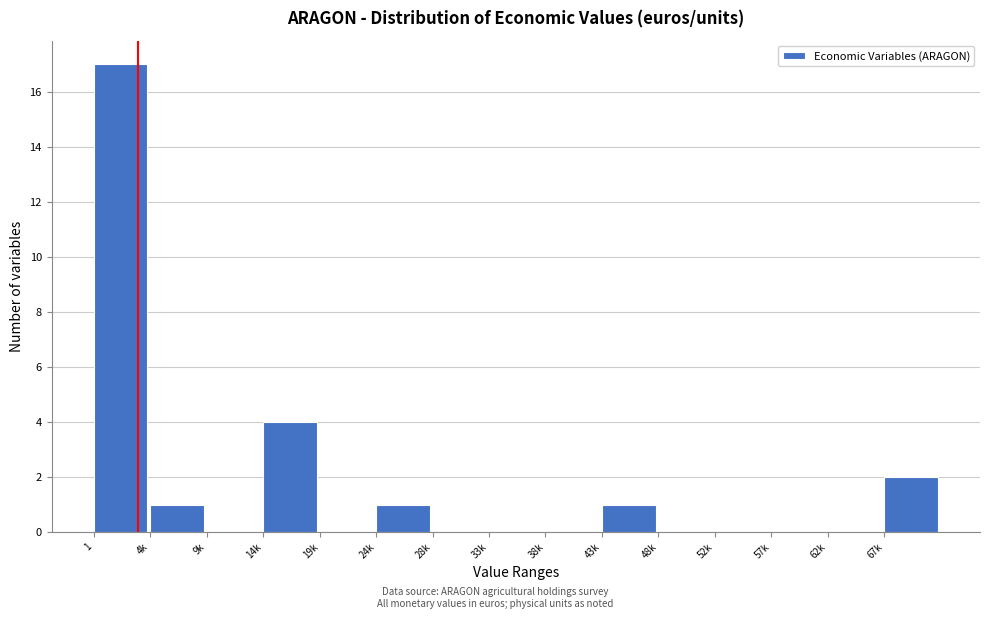

Where is the data nearest to the value 8?

14k